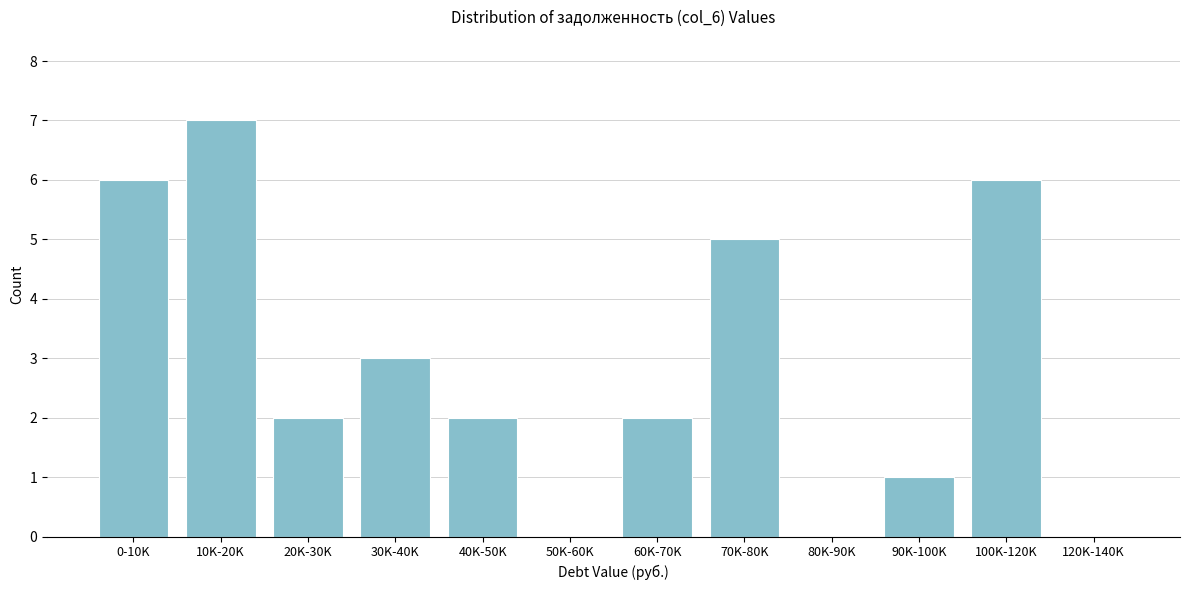

Reading left to right, what are all the values shown in this chart?

0-10K=6	10K-20K=7	20K-30K=2	30K-40K=3	40K-50K=2	50K-60K=0	60K-70K=2	70K-80K=5	80K-90K=0	90K-100K=1	100K-120K=6	120K-140K=0